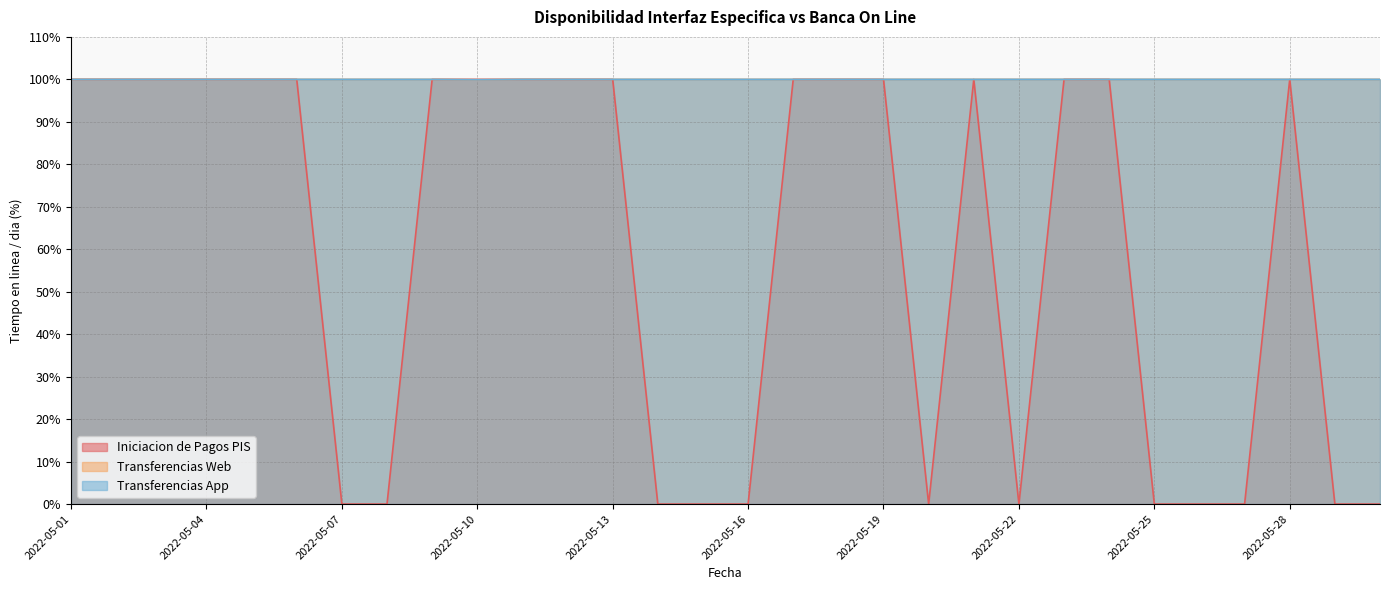

In Transferencias Web, how many points are lower than both neighbors (excluding endpoints)?

1